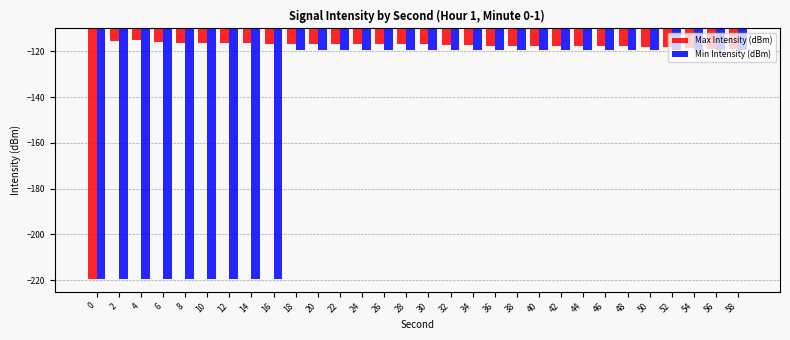

What is the value of the Min Intensity (dBm) bar at the 14th from the left?

-119.5